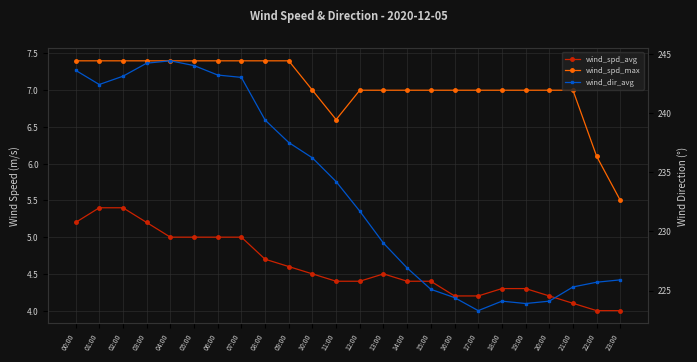

At which category does wind_spd_avg reach its first local peak?

13:00